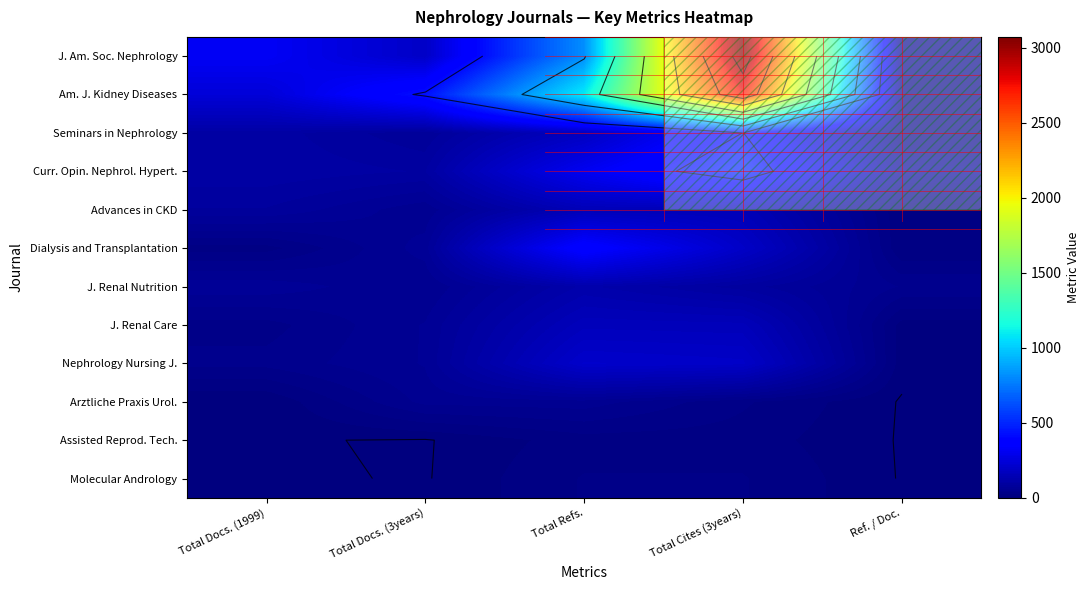

At which category is the sum across all series the highest?

Total Cites (3years)